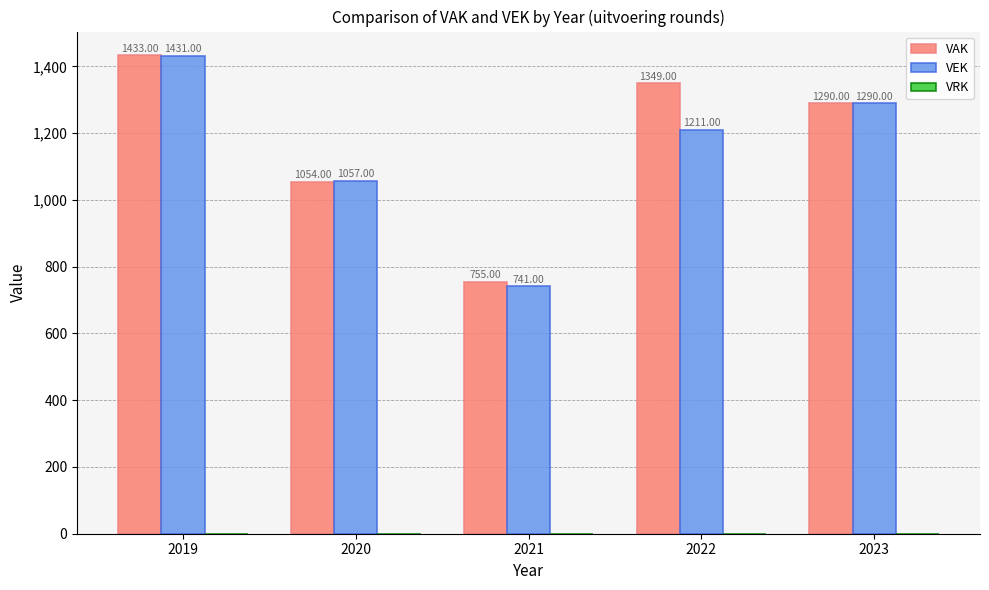

Rank the series by their maximum value, from highest to lowest.

VAK, VEK